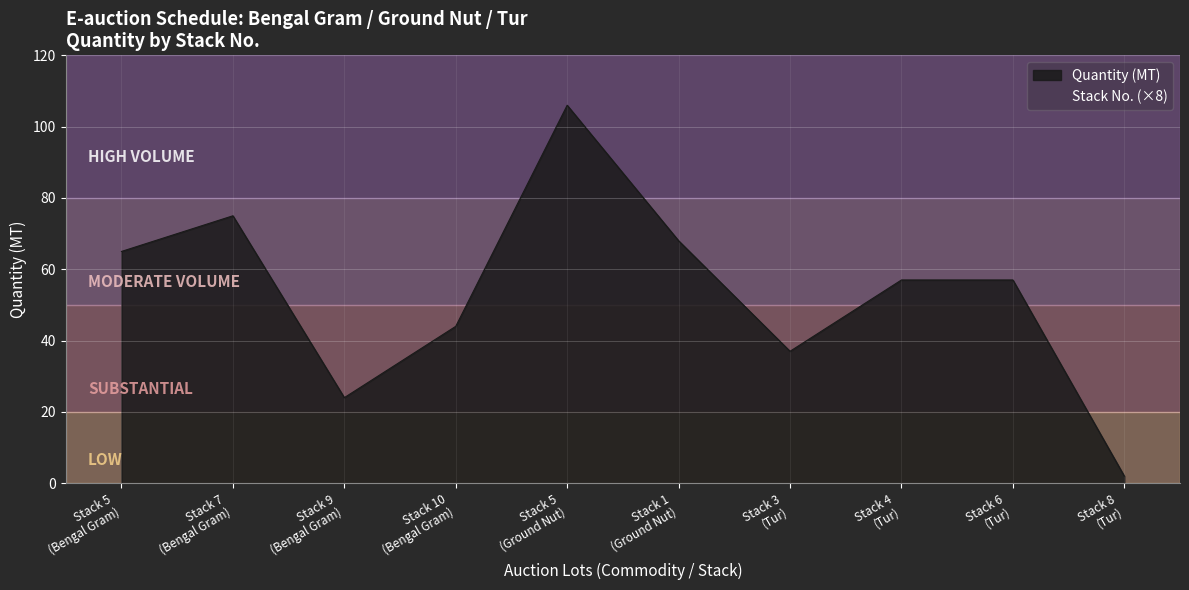

What is the ratio of the value at Stack 4
(Tur) to the value at Stack 5
(Bengal Gram)?

0.9